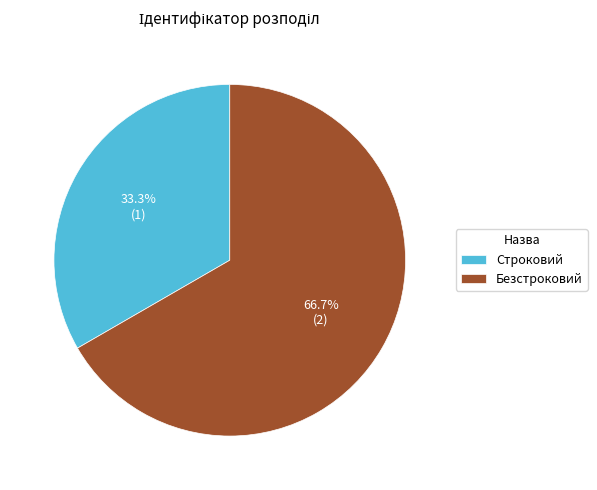

To the nearest percent, what percentage of the pie is Безстроковий?

67%